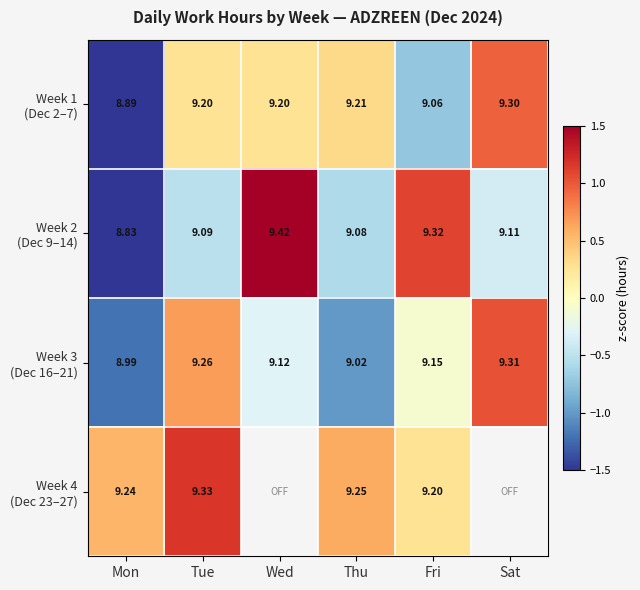

Between Mon and Tue, which series saw the biggest shift?

Week 1 (Dec 2–7)